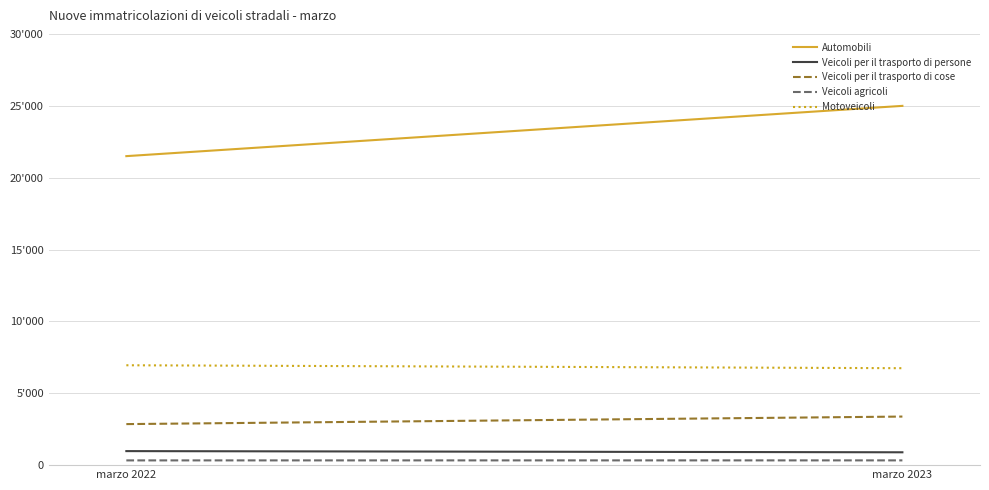

Reading right to left, extract all data points from this chart.

Automobili: 24993	21496
Veicoli per il trasporto di persone: 894	976
Veicoli per il trasporto di cose: 3379	2855
Veicoli agricoli: 331	330
Motoveicoli: 6744	6948